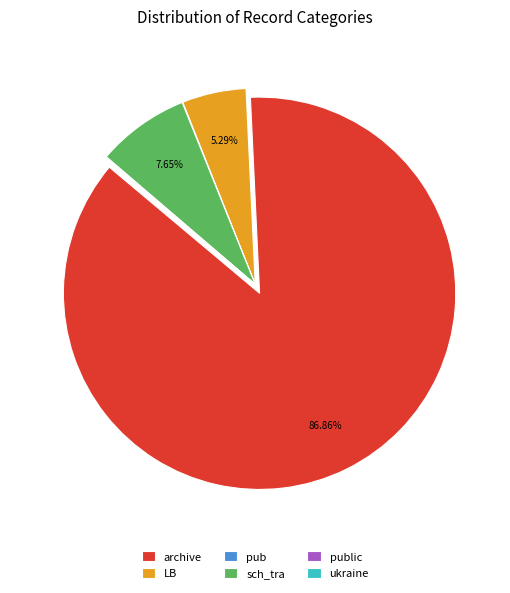

Does archive represent more than half of the total?

Yes